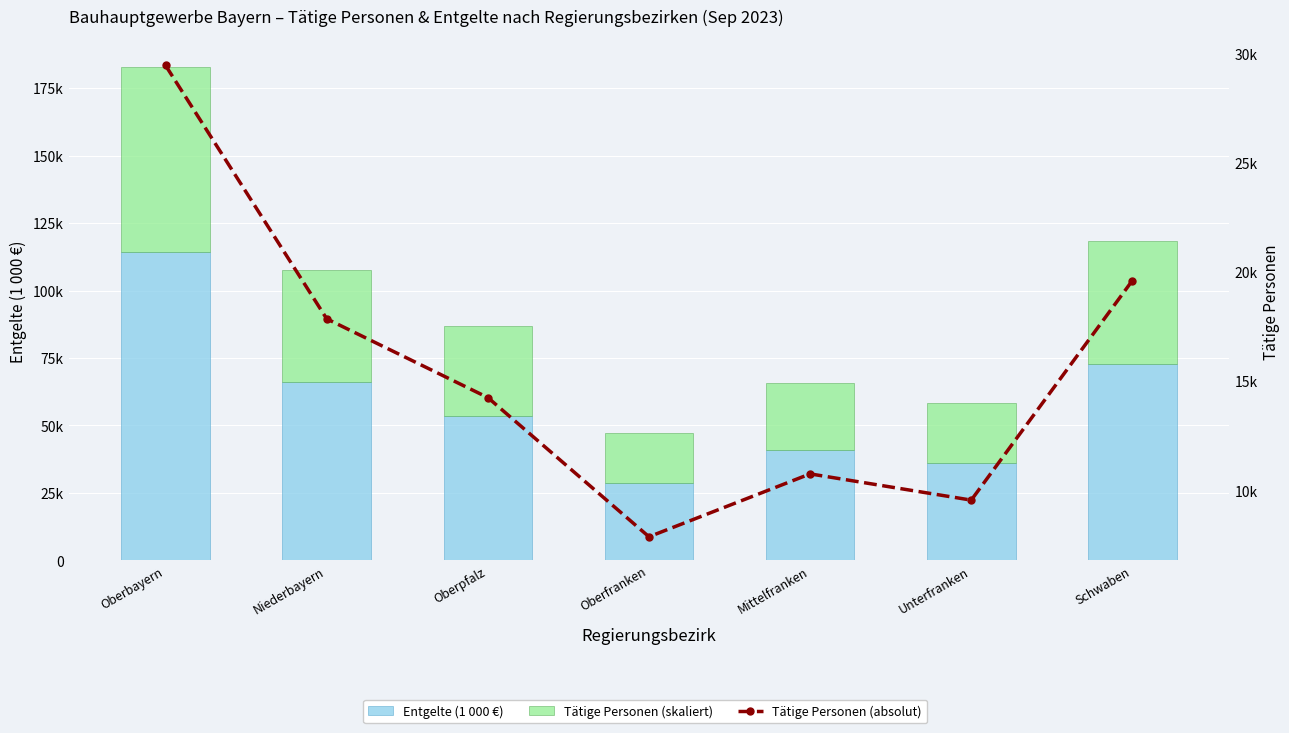

How many values in the Entgelte (1 000 €) series exceed 53650?

3